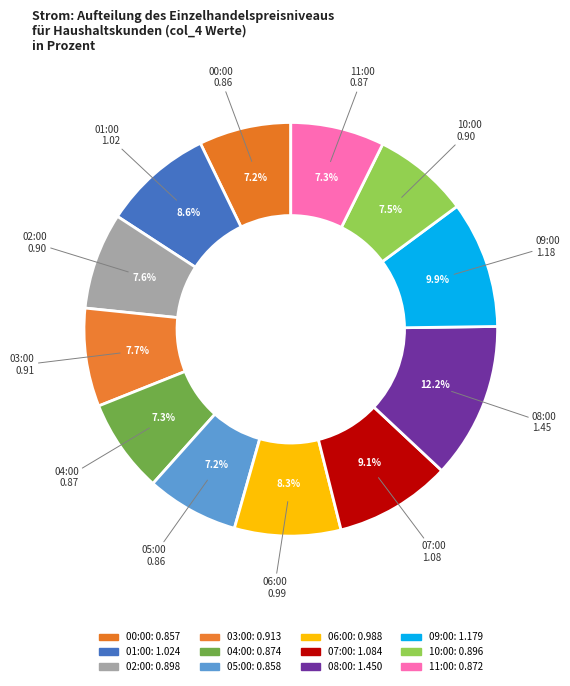

Count the number of slices in the pie.

12